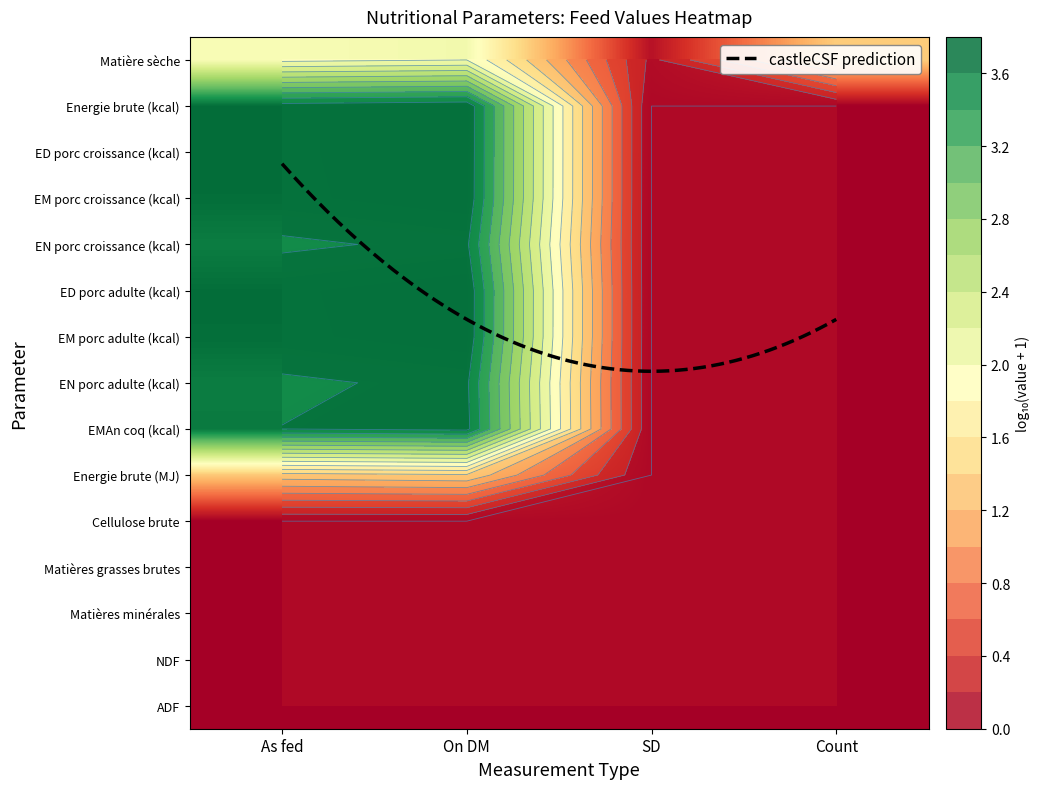

What is the difference between the highest and lowest values at On DM?

2.4